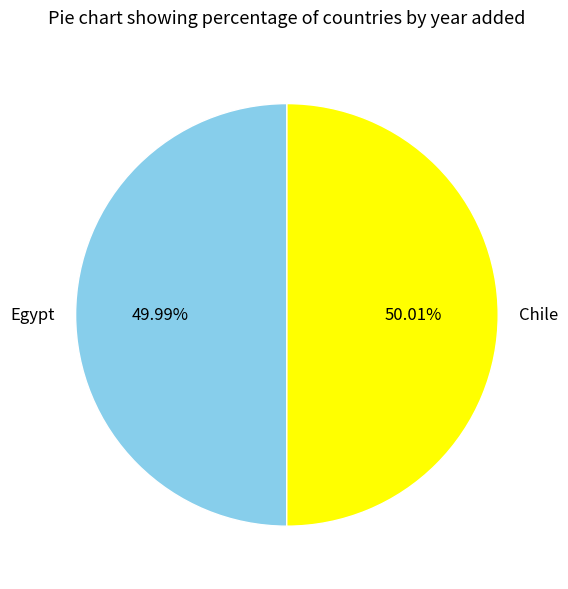

To the nearest percent, what portion does Egypt represent?

50%